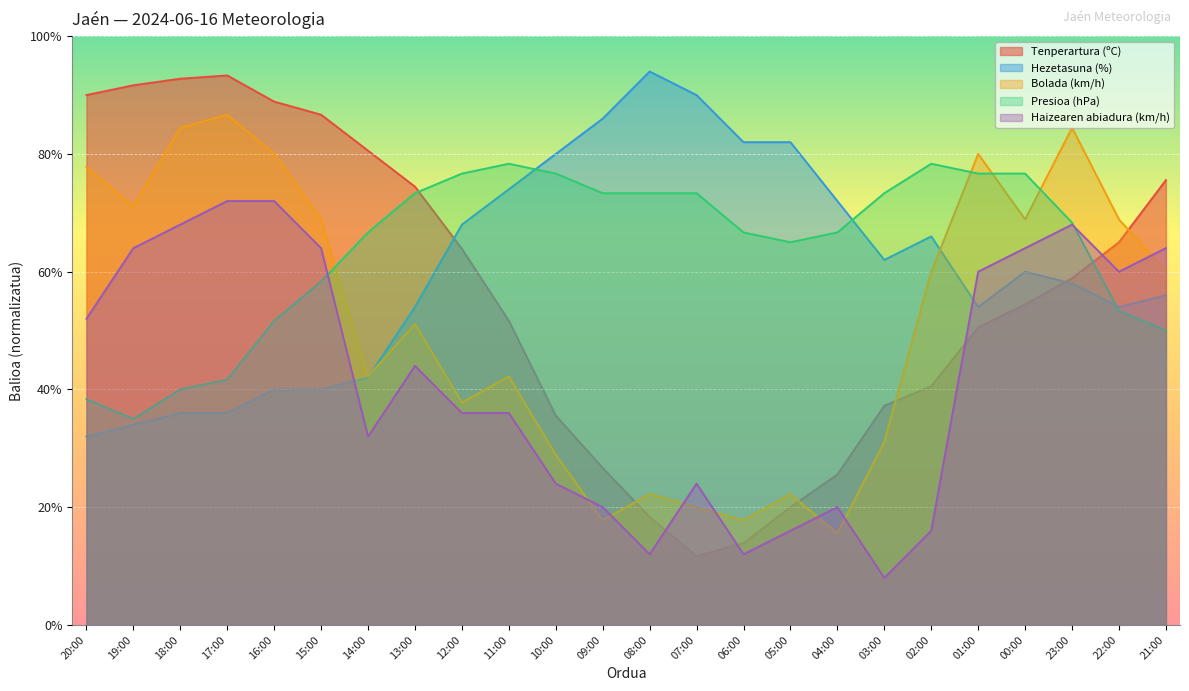

Which series has the widest spread of values?

Tenperartura (ºC)